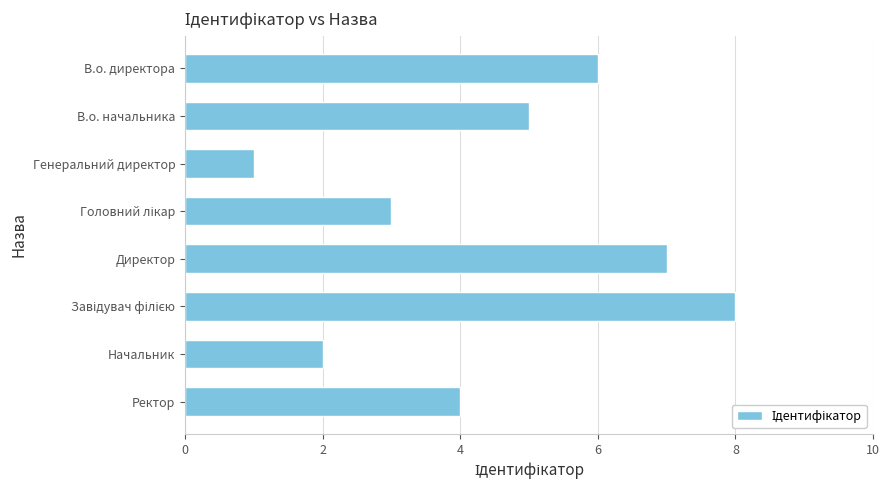

What is the maximum value shown in the chart?

8